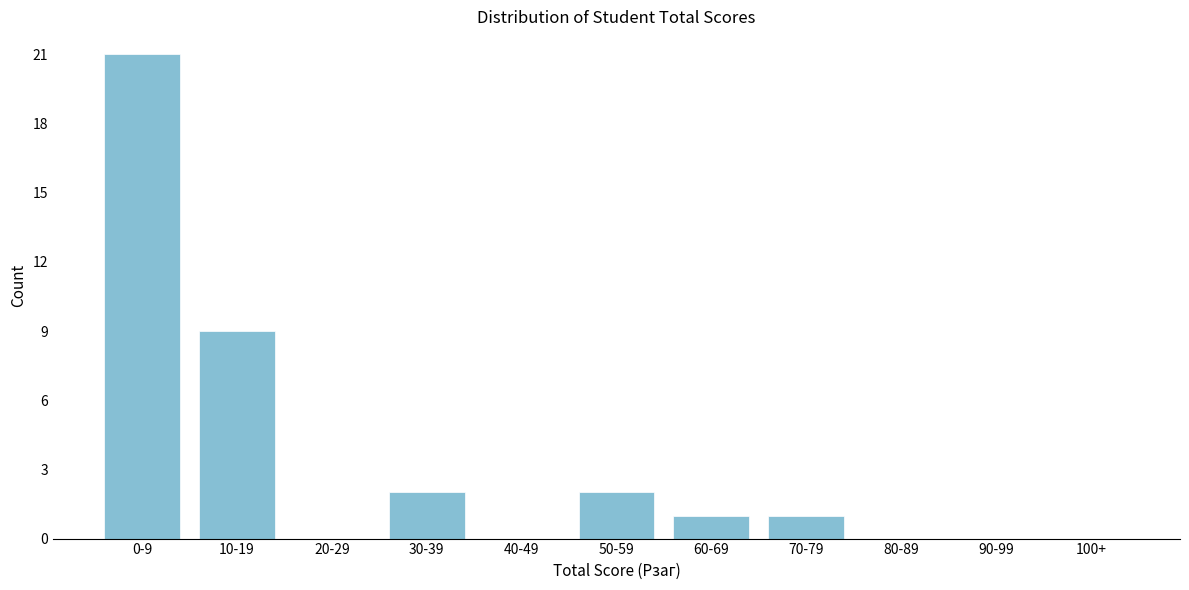

Reading left to right, transcribe all the data shown in this chart.

0-9=21	10-19=9	20-29=0	30-39=2	40-49=0	50-59=2	60-69=1	70-79=1	80-89=0	90-99=0	100+=0